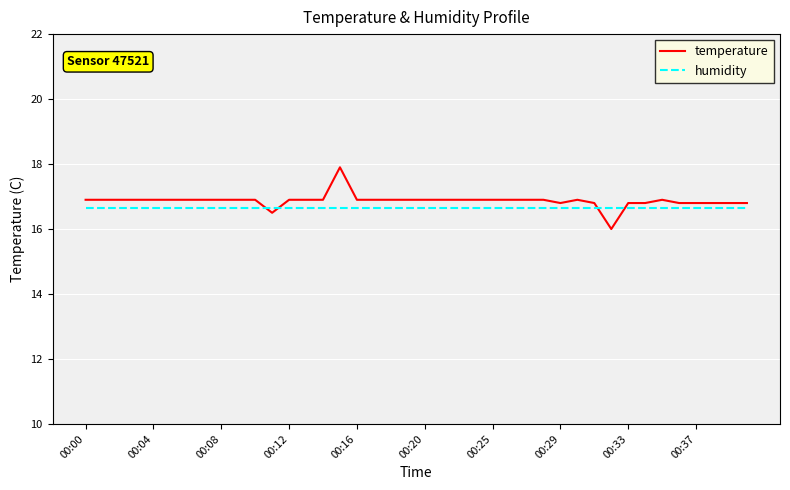

What is the difference between the maximum and minimum values in the temperature series?

1.9